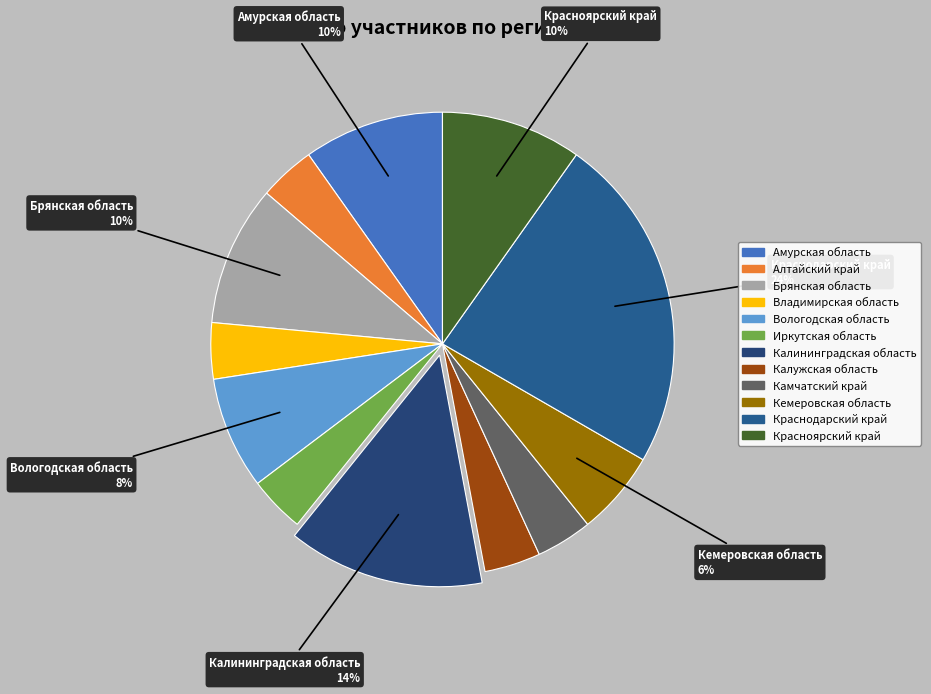

What is the smallest slice in the pie chart?

Алтайский край